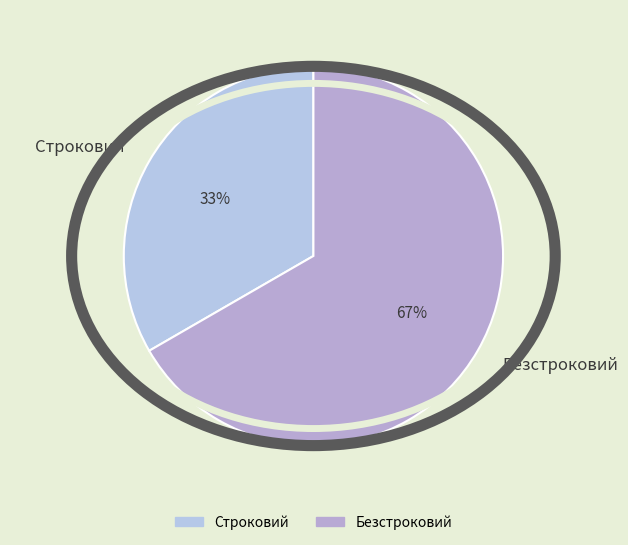

Which has a higher value, Строковий or Безстроковий?

Безстроковий